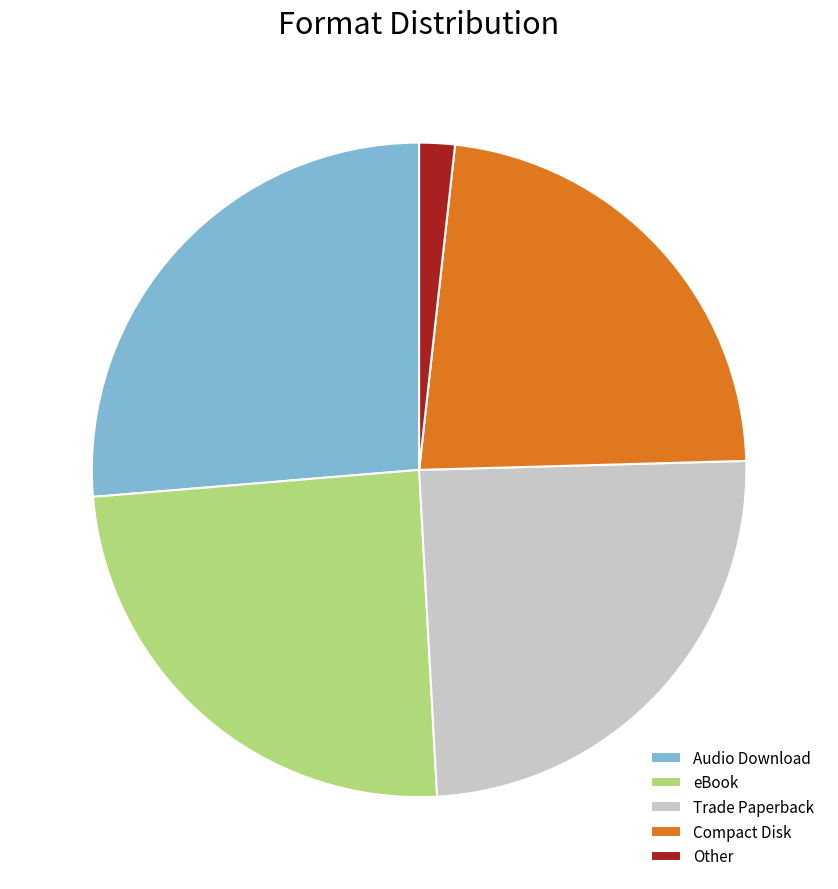

What is the ratio of the value at eBook to the value at Other?

14.0